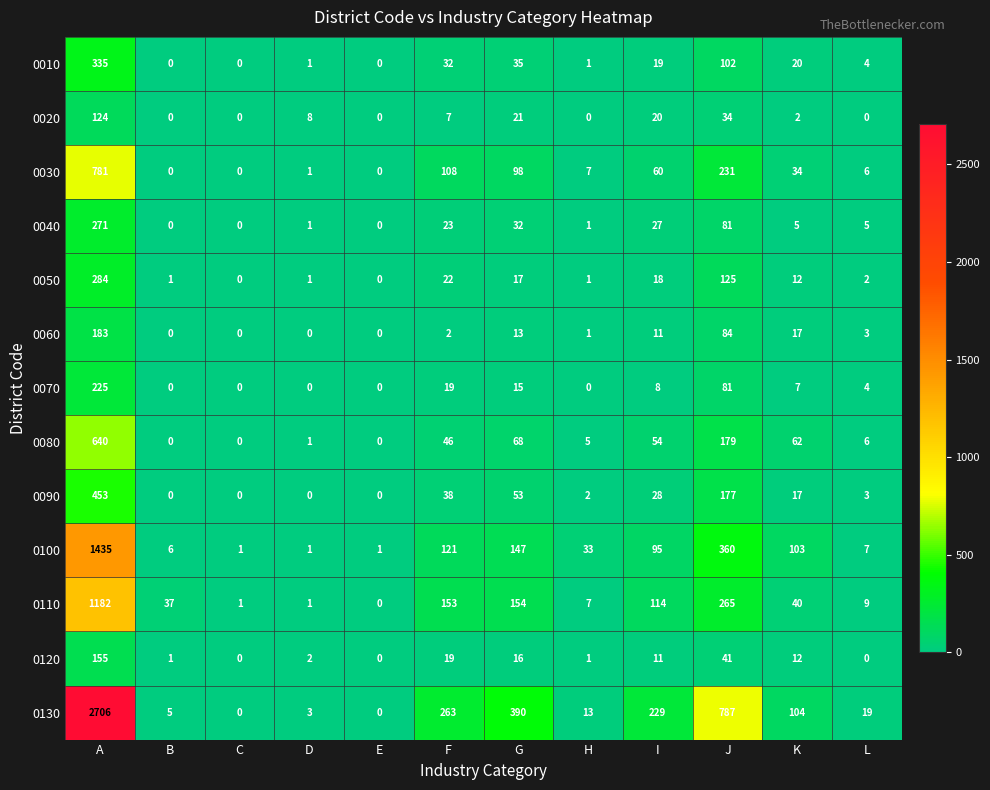

The 0100 series shows 1 at E. True or false?

True